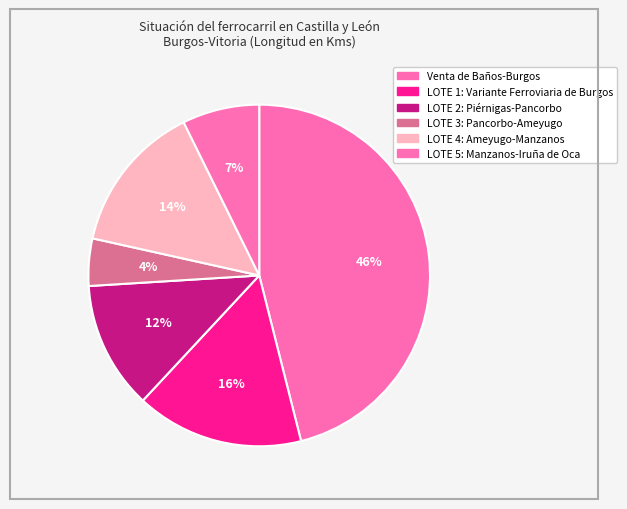

What is the total percentage of LOTE 1: Variante Ferroviaria de Burgos and LOTE 5: Manzanos-Iruña de Oca?

23.2%